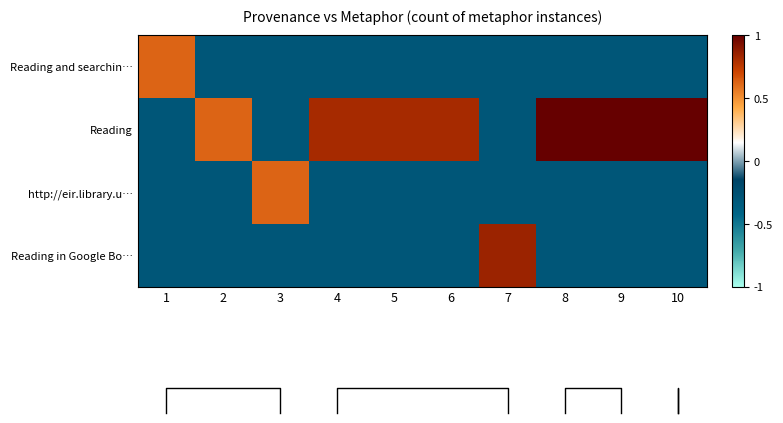

Which series has the largest range (max minus min)?

Reading